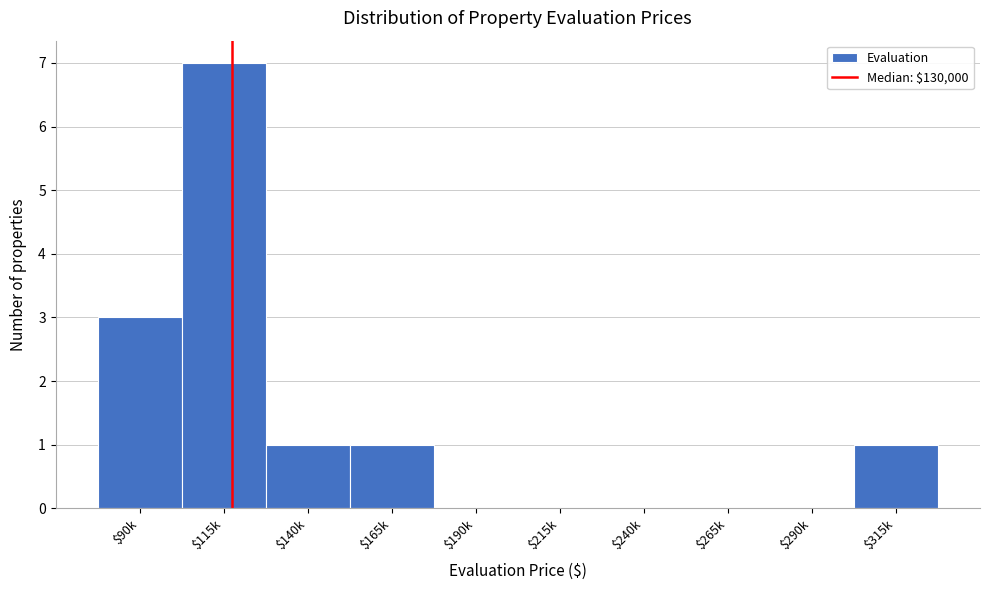

The value at $315k is 1. True or false?

True